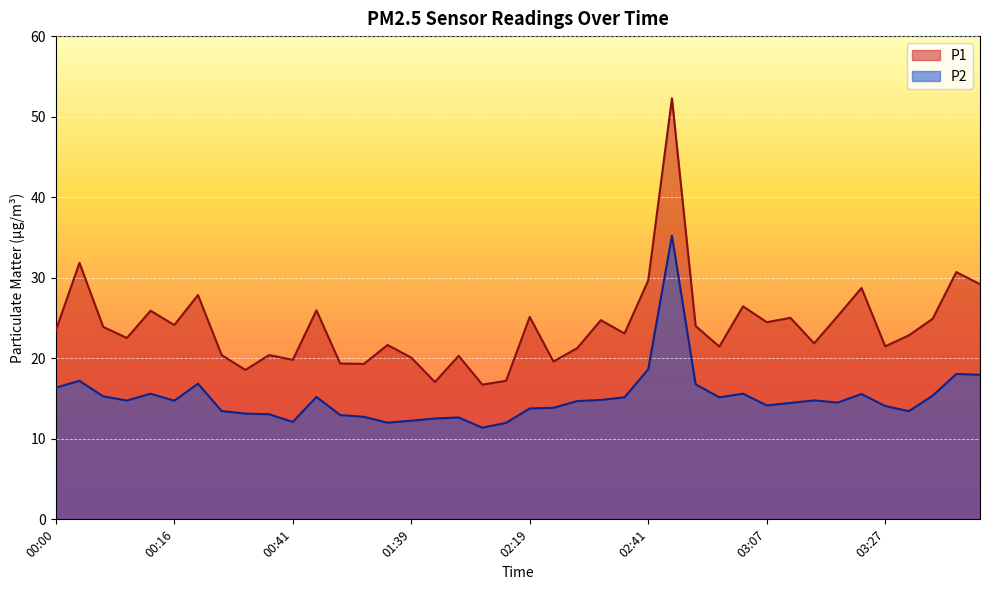

Does the chart display data point markers on the line(s)?

No